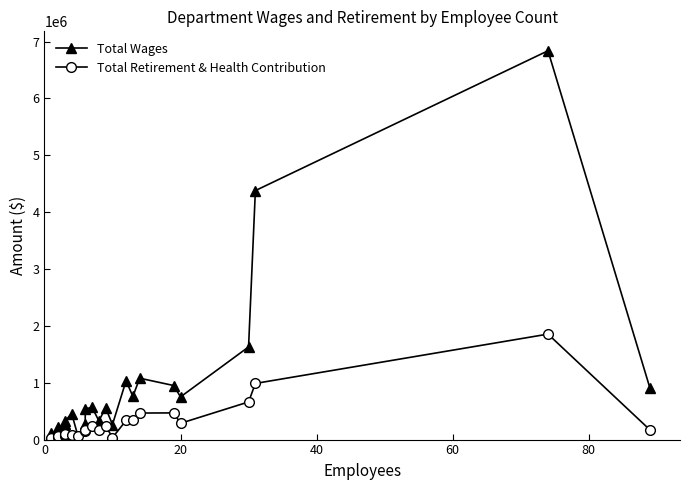

Reading left to right, what are all the values shown in this chart?

Total Wages: 38847	110855	63665	135189	227834	169081	220744	273953	323177	456809	35952	281903	540261	566419	331075	555365	264737	1035239	758429	1079494	950572	750666	1629384	4378751	6837957	899081
Total Retirement & Health Contribution: 0	33485	41252	67544	64505	68760	100252	80852	102750	85701	59608	146960	169279	232559	167002	242433	34119	335844	342920	466762	469144	286407	661836	987506	1855037	168779